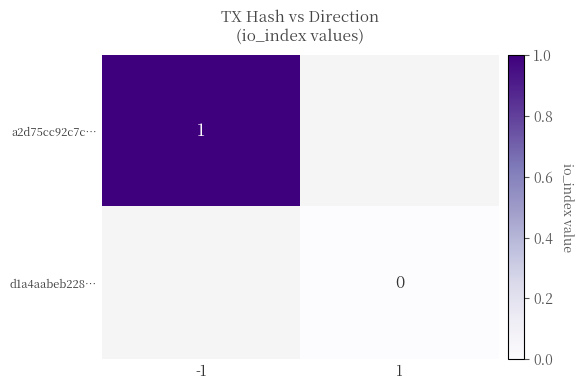

The value of a2d75cc92c7c… at -1 is 2. True or false?

False